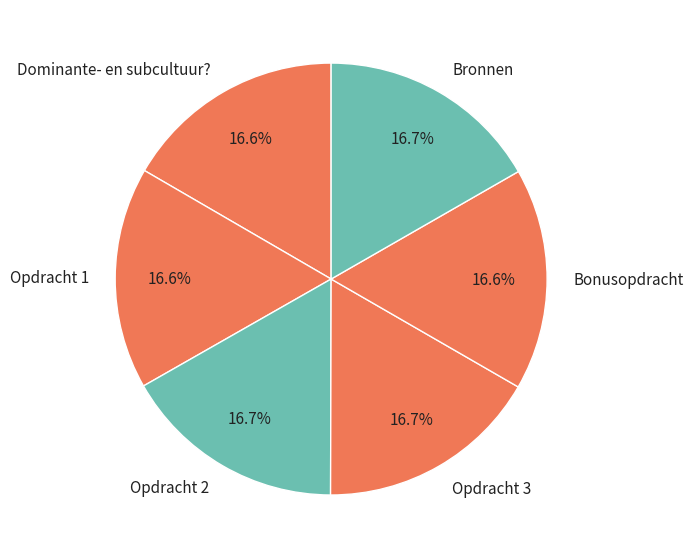

Is there a majority slice in this chart?

No